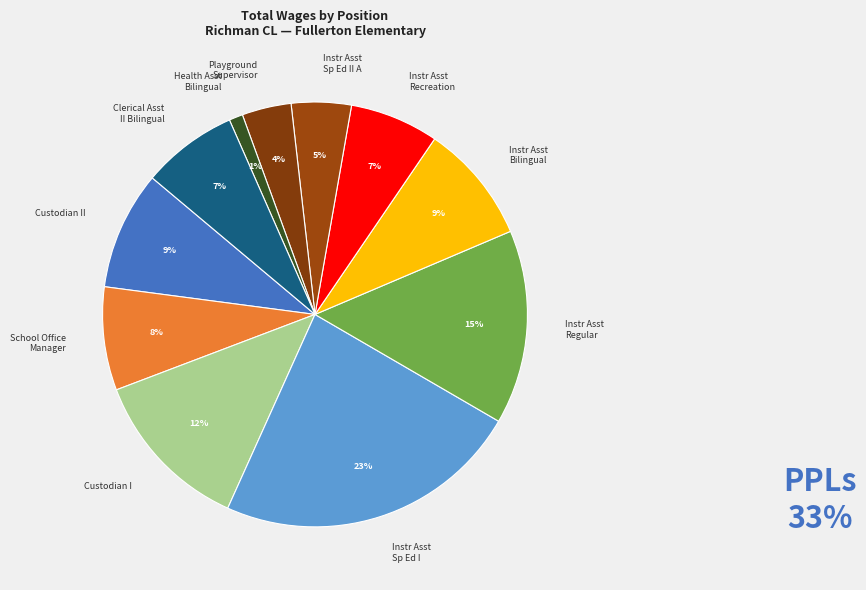

Which has a higher value, Custodian II or Instr Asst Sp Ed II A?

Custodian II